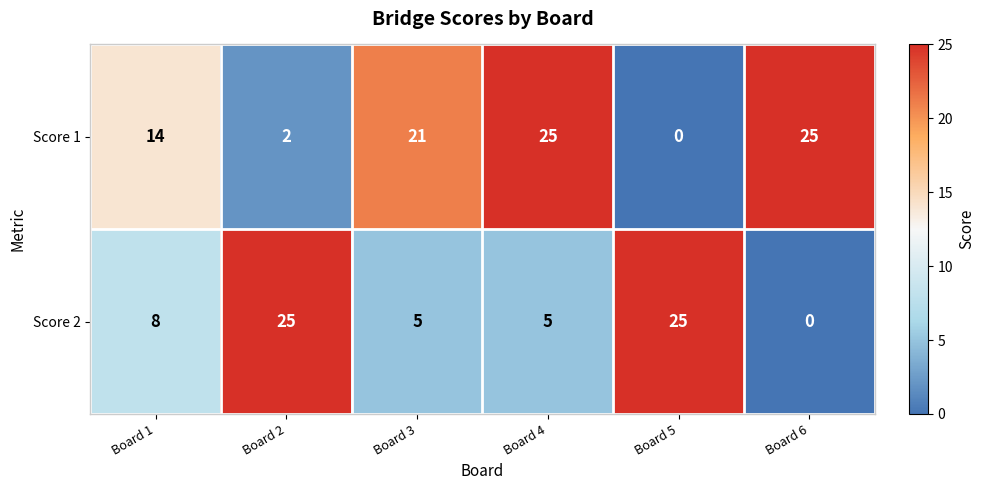

Rank the series at Board 1 from highest to lowest value.

Score 1, Score 2